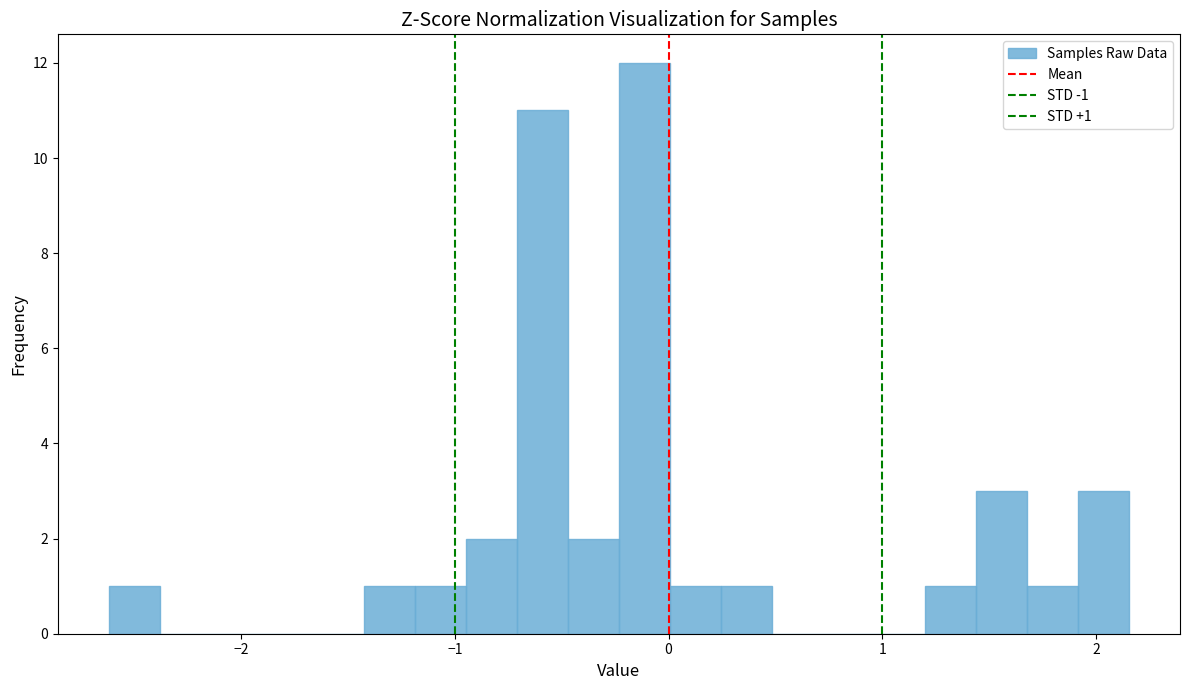

Read against the x-axis, roughly where is the centre of the tallest bar?

-0.1